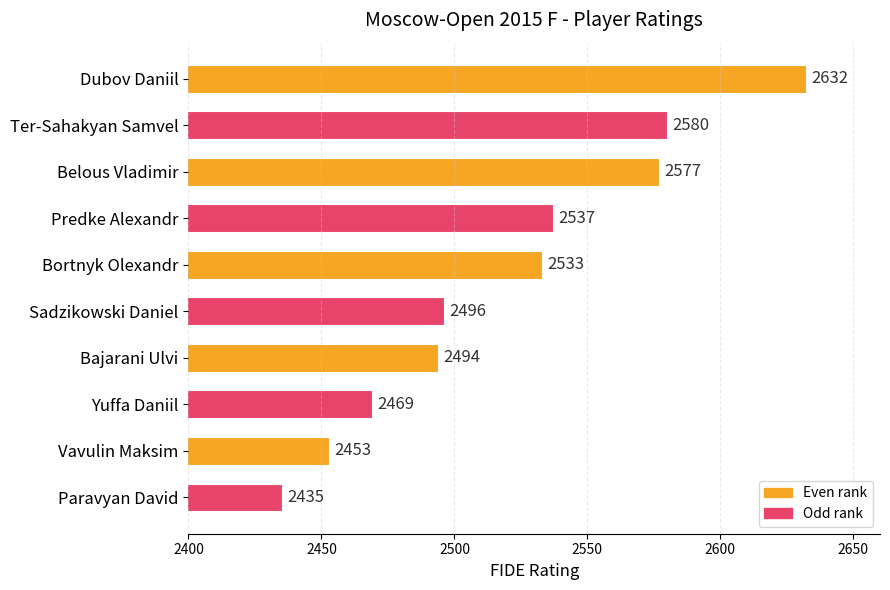

What is the approximate value at Ter-Sahakyan Samvel, to the nearest 5?

2580